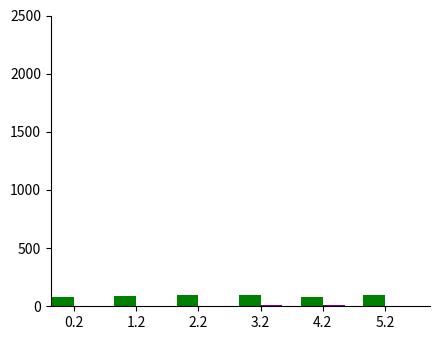

What is the greatest value displayed?

96.7